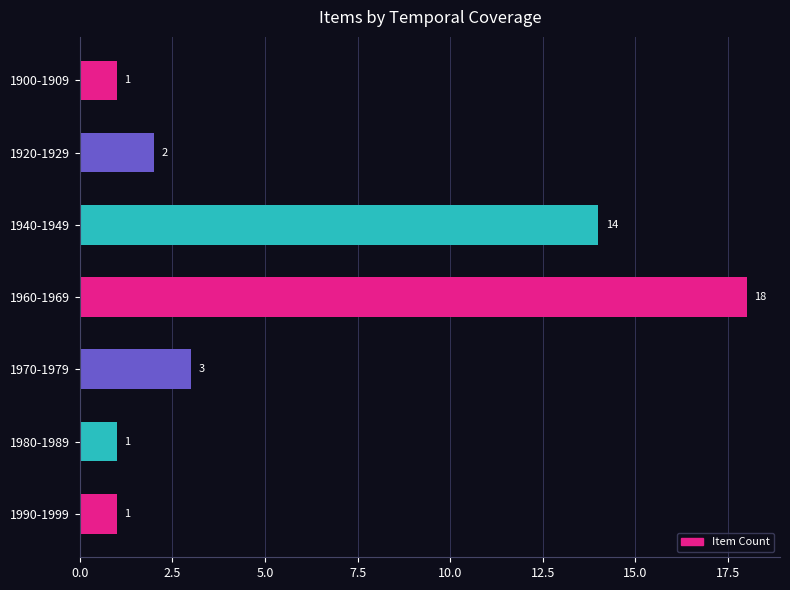

Where is the data nearest to the value 9?

1940-1949